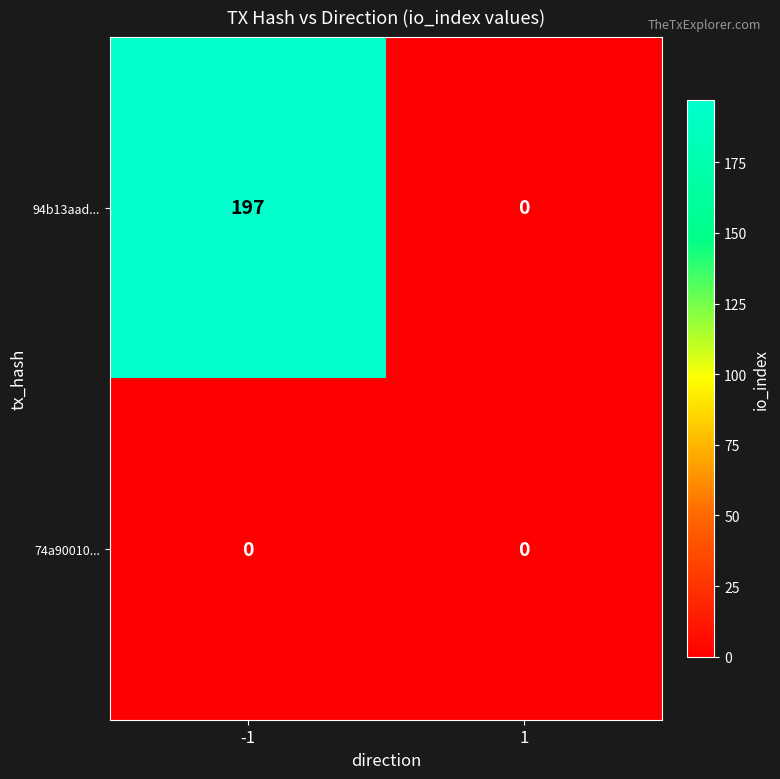

What is the total value across all series at -1?

197